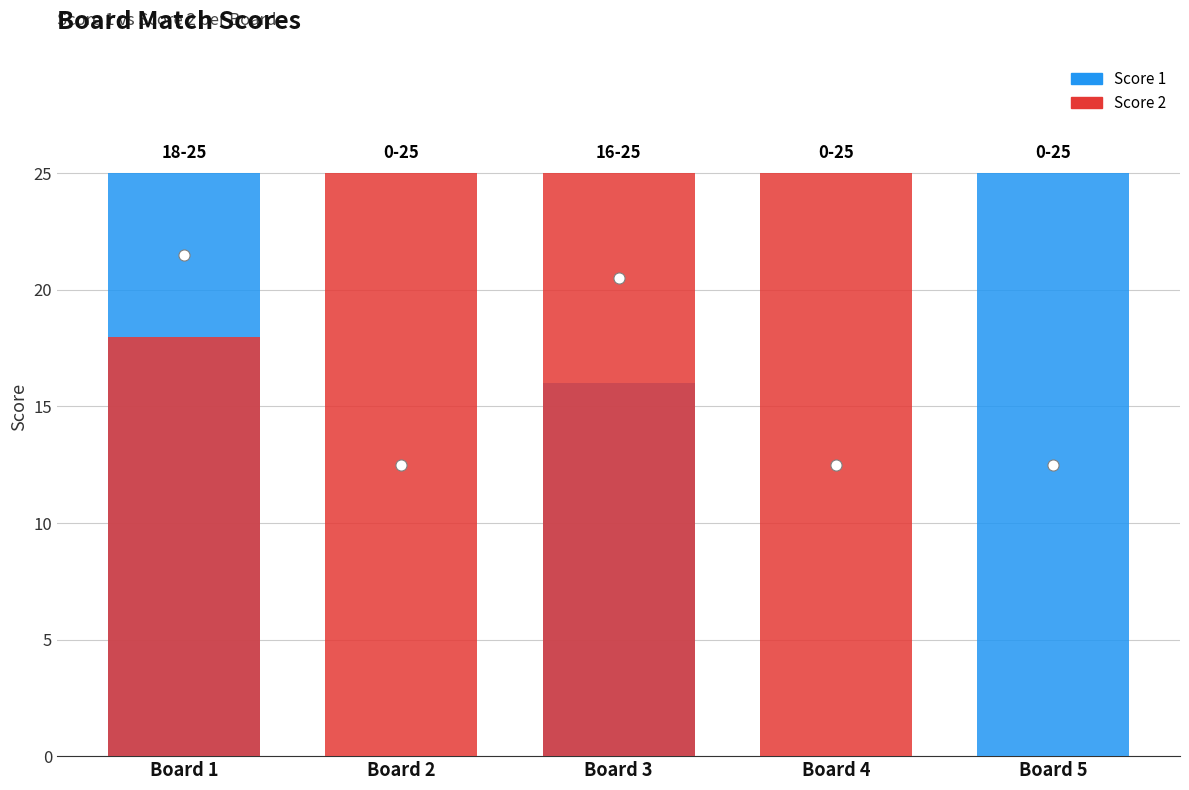

Which has a higher value, Board 5 or Board 4?

Board 5